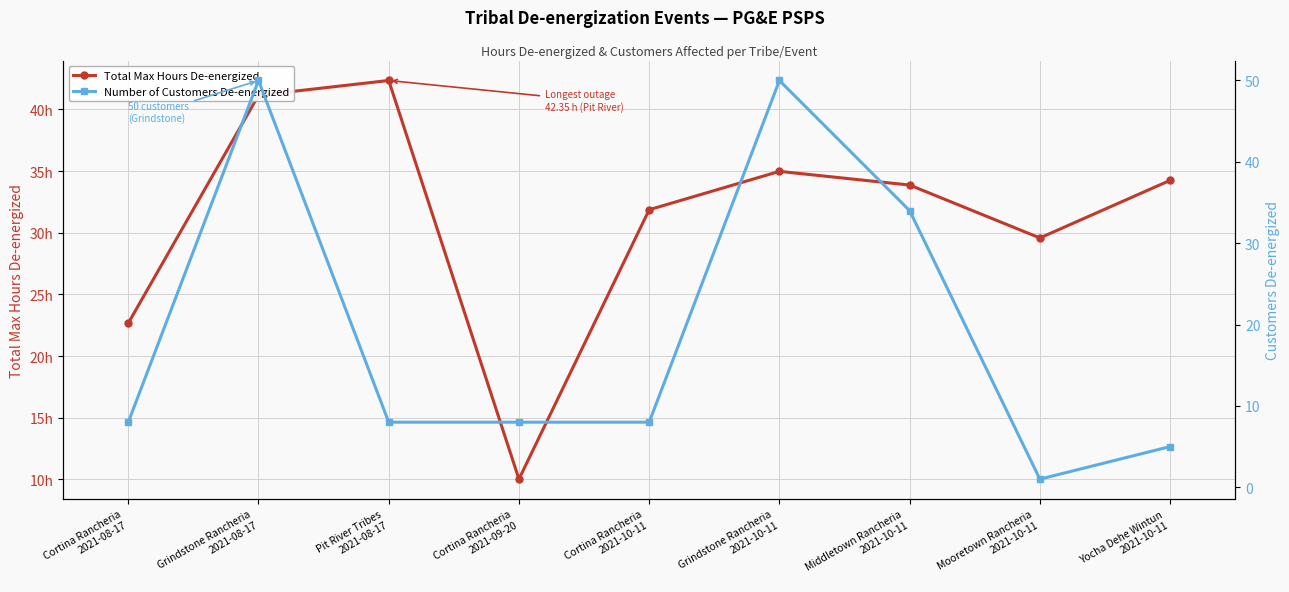

Which category has the highest value in the Total Max Hours De-energized series?

Pit River Tribes
2021-08-17